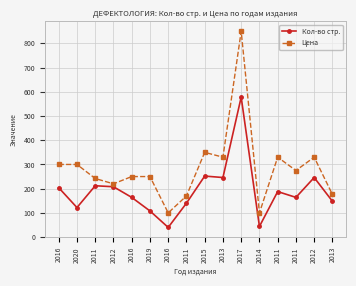

How many values in the Цена series are below 275?

8